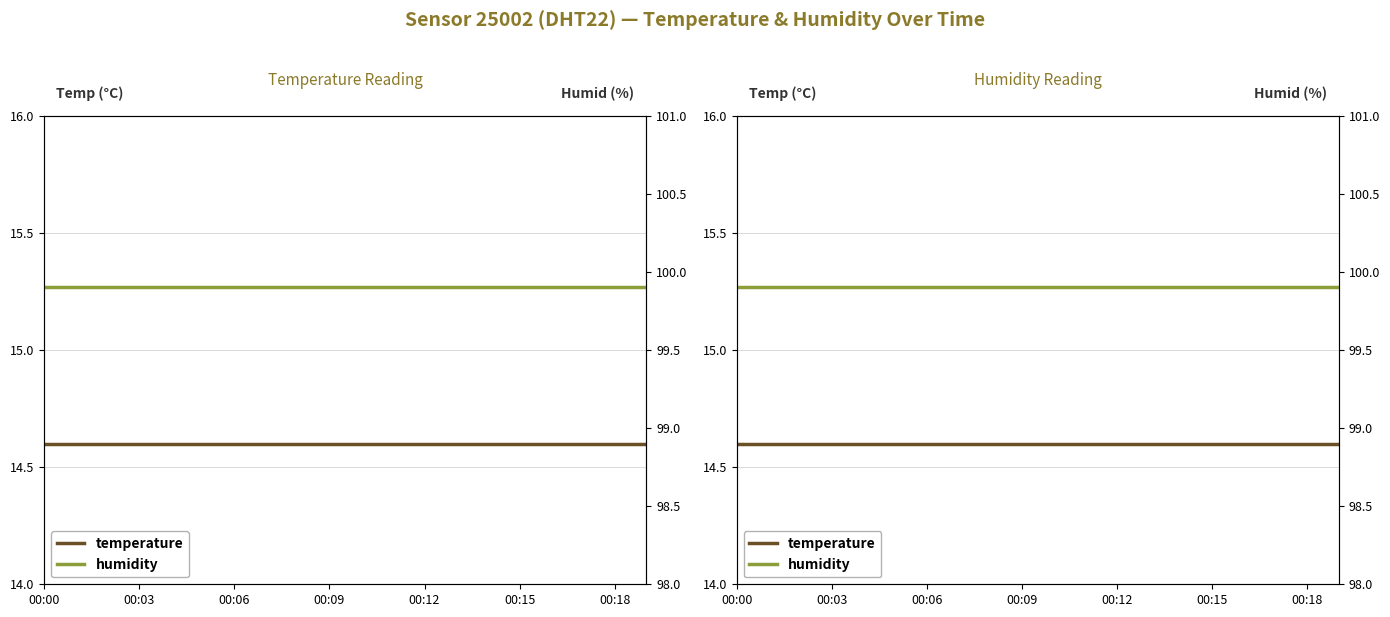

True or false: temperature and humidity intersect in this chart.

False